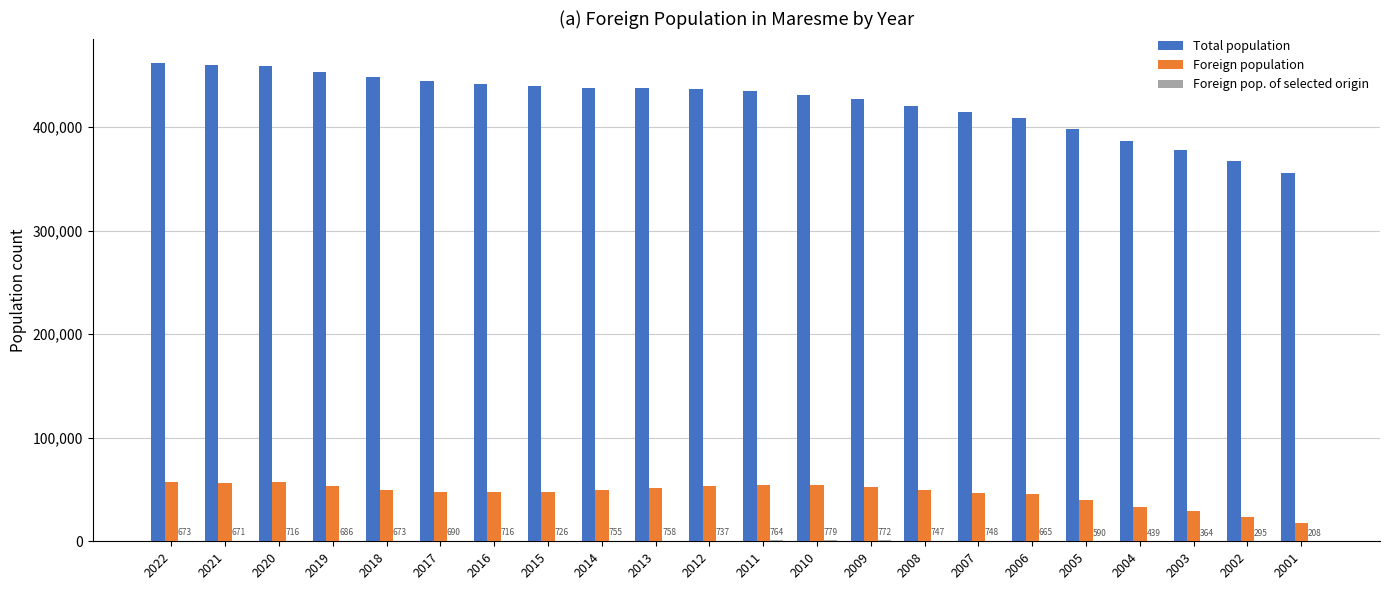

Count the number of data series in this chart.

3